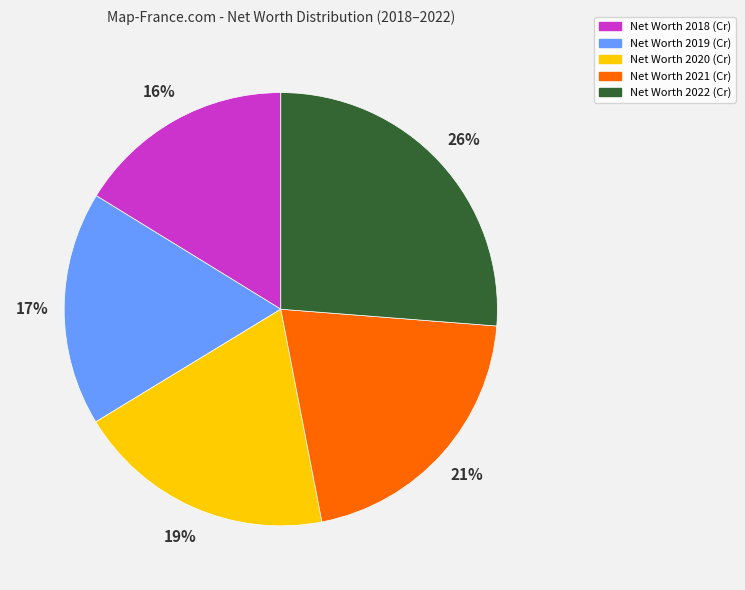

To the nearest percent, what is the average slice percentage?

20%